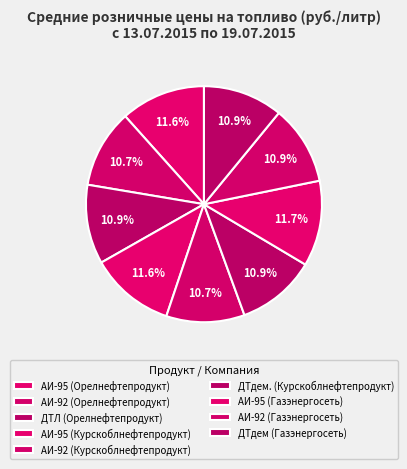

How many slices are in this pie chart?

9